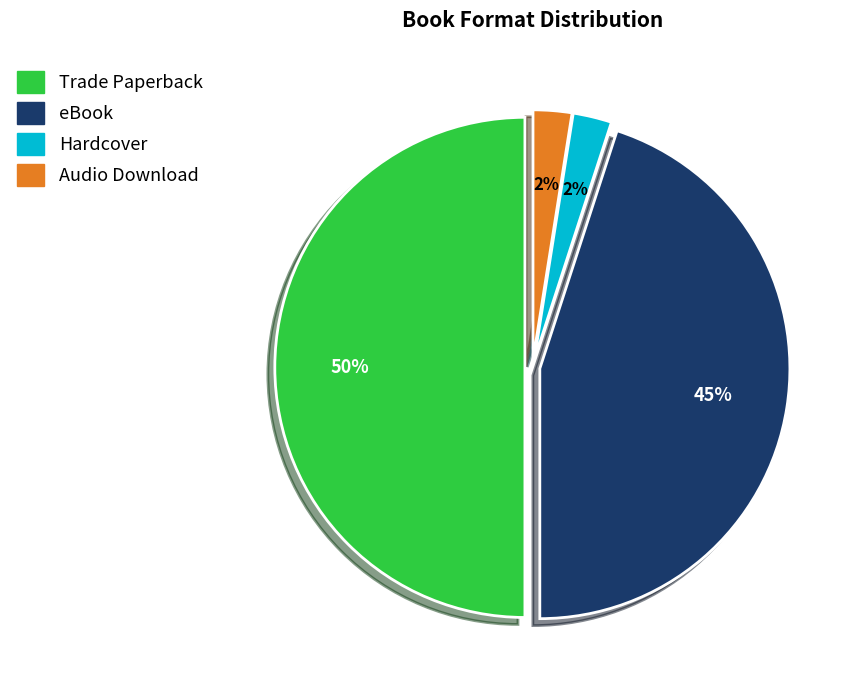

Approximately how many times larger is the value at eBook compared to Trade Paperback?

0.9